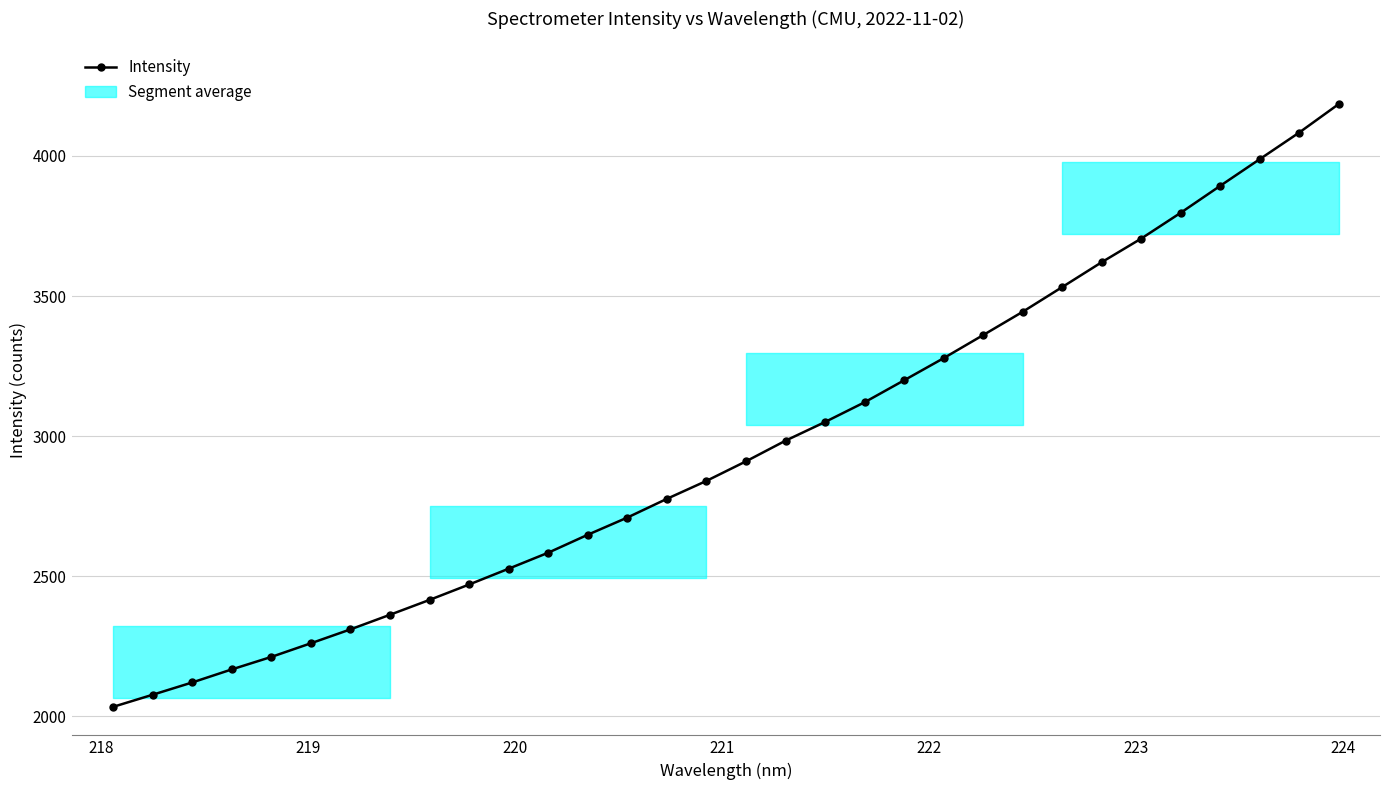

What is the maximum value shown in the chart?

4185.0